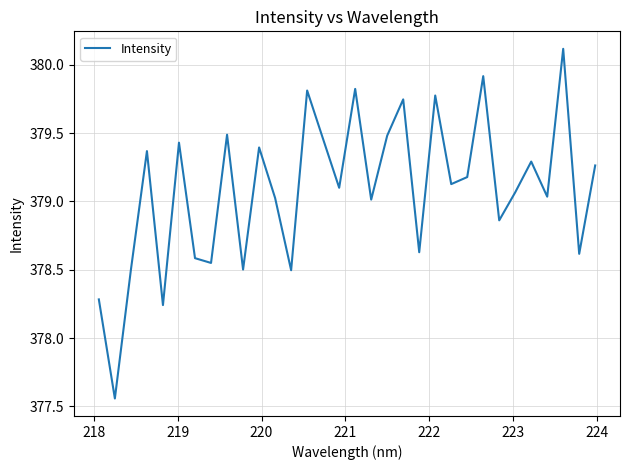

What is the difference between the maximum and minimum values?

2.6